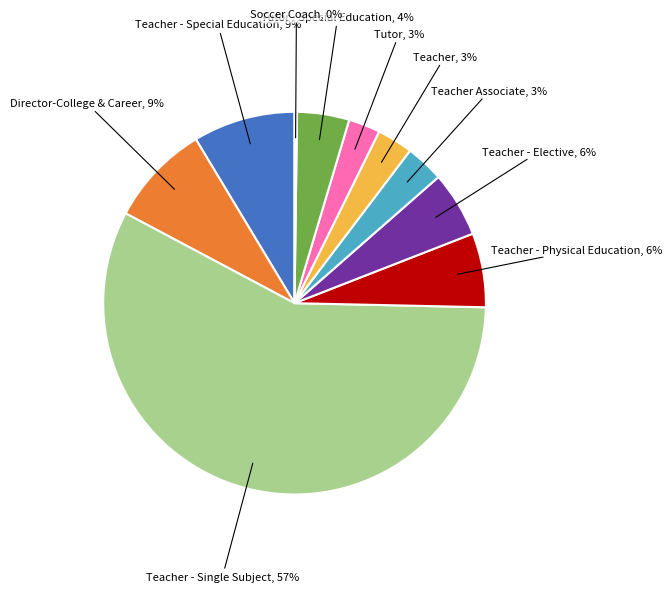

To the nearest percent, what is the difference between the largest and smallest slice percentages?

57%